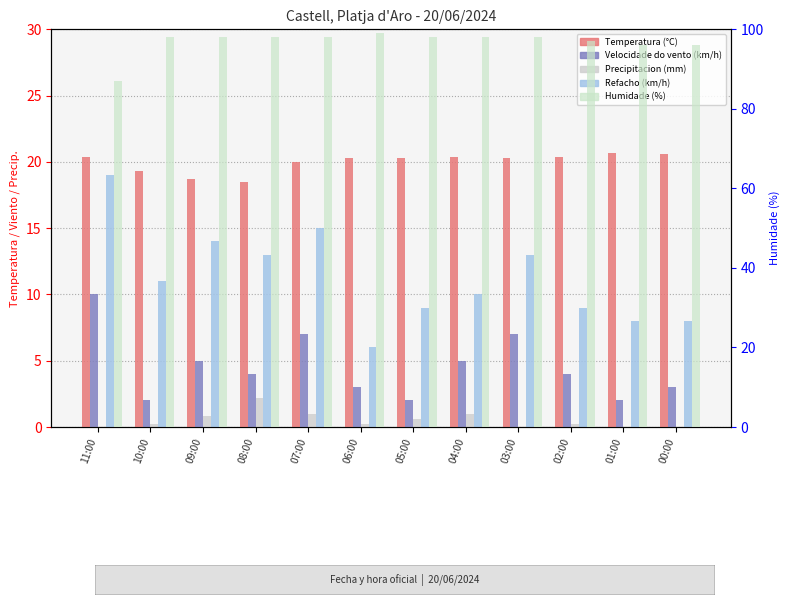

What are all the series names shown in the legend?

Temperatura (°C), Velocidade do vento (km/h), Precipitacion (mm), Refacho (km/h), Humidade (%)